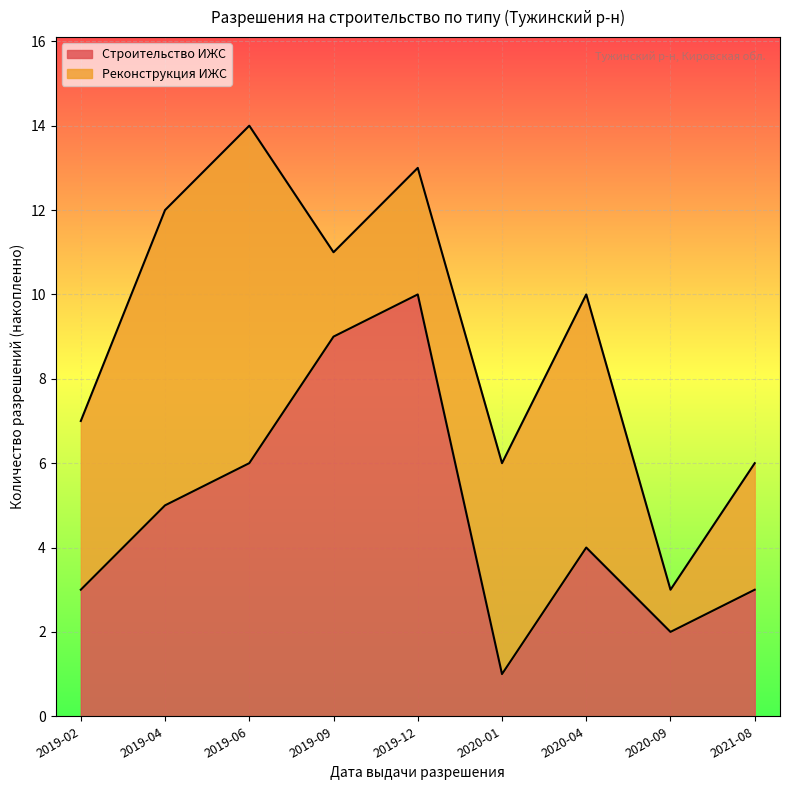

What is the label of the 1st point from the left?

2019-02